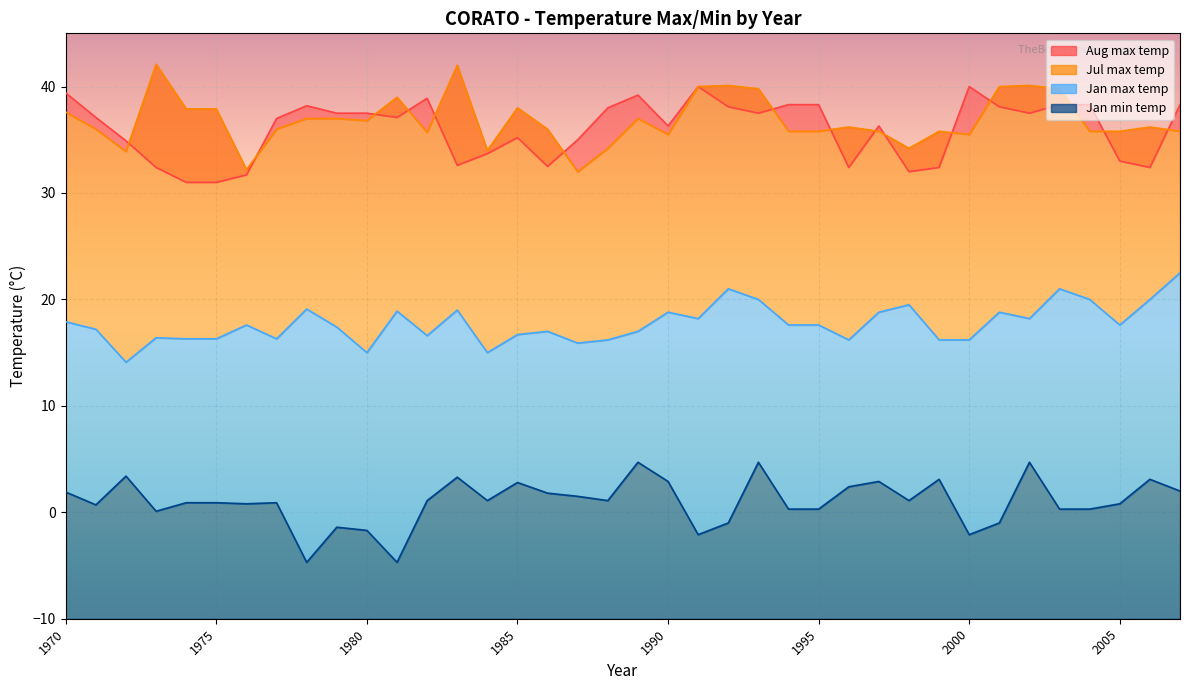

What is the maximum value shown in the chart?

42.1